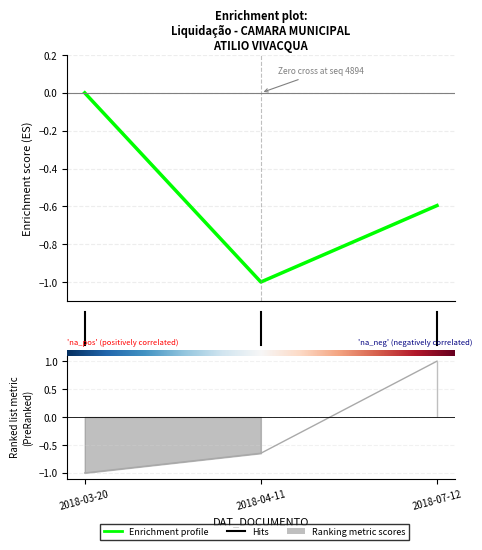

Which has a higher value, 2018-03-20 or 2018-07-12?

2018-03-20